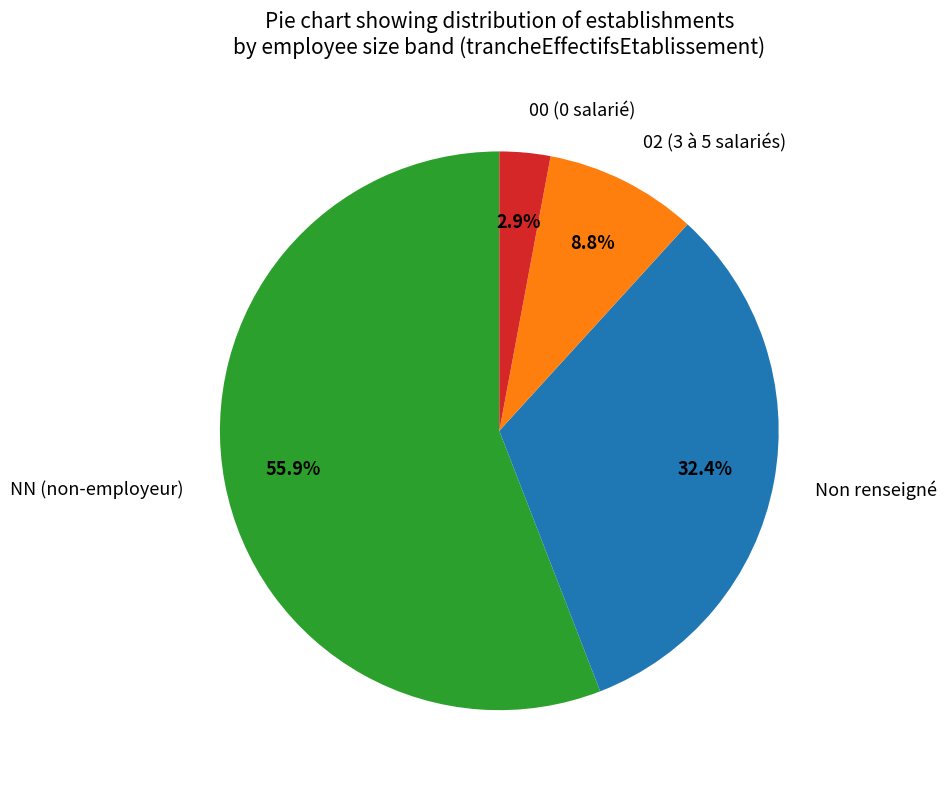

Count the number of slices in the pie.

4